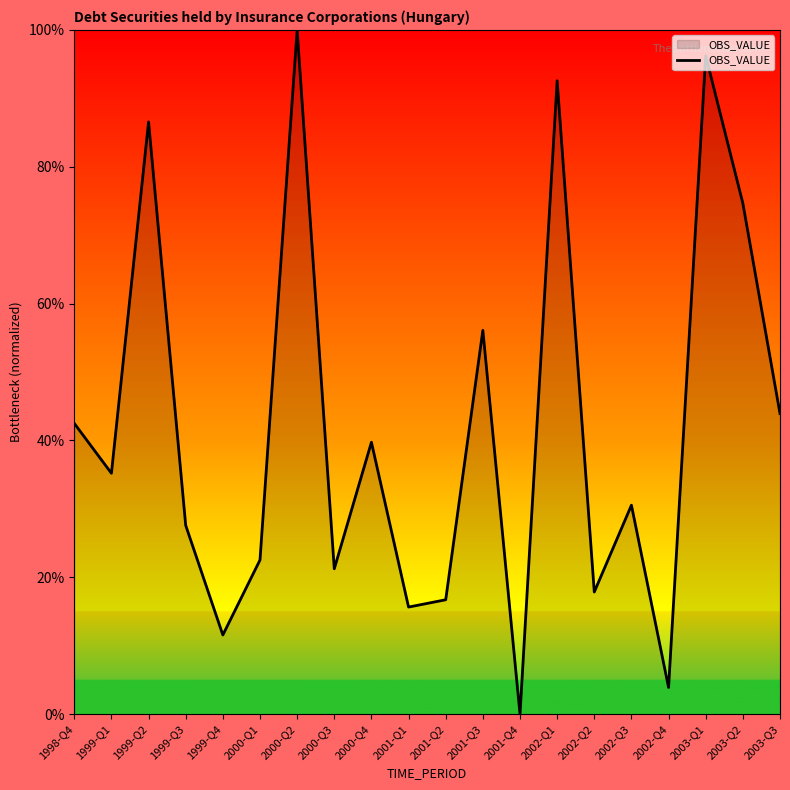

What is the difference between the second highest and minimum values?

96.2